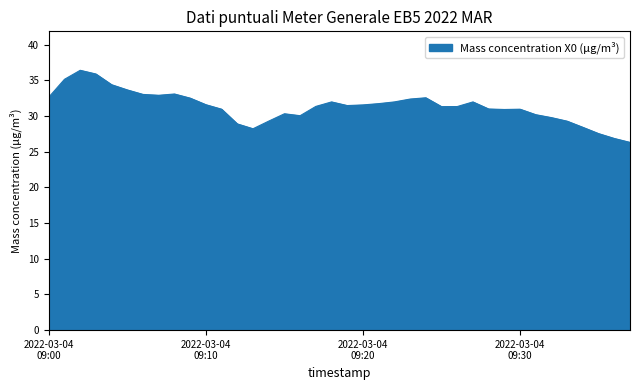

What is the difference between the maximum and minimum values?

10.1